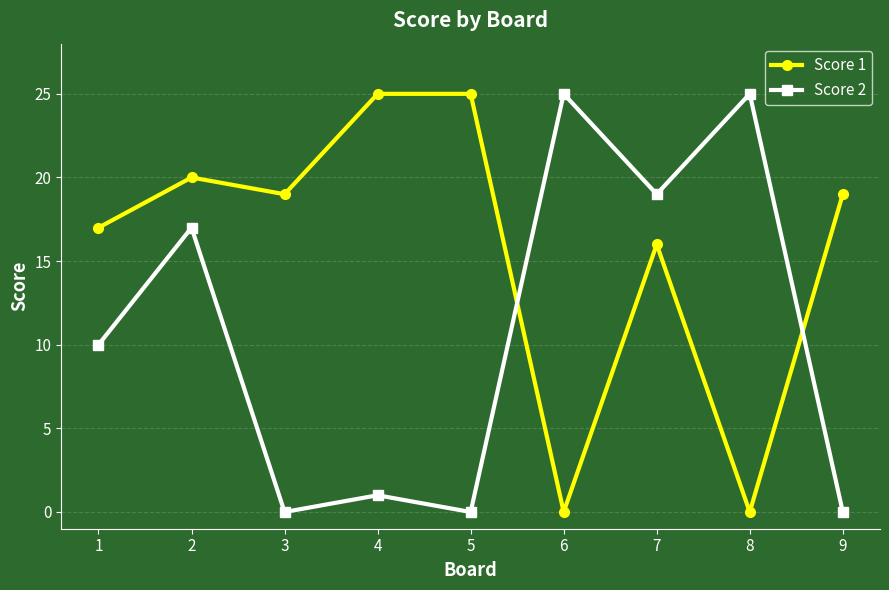

At 8, list the series in order from largest to smallest.

Score 2, Score 1